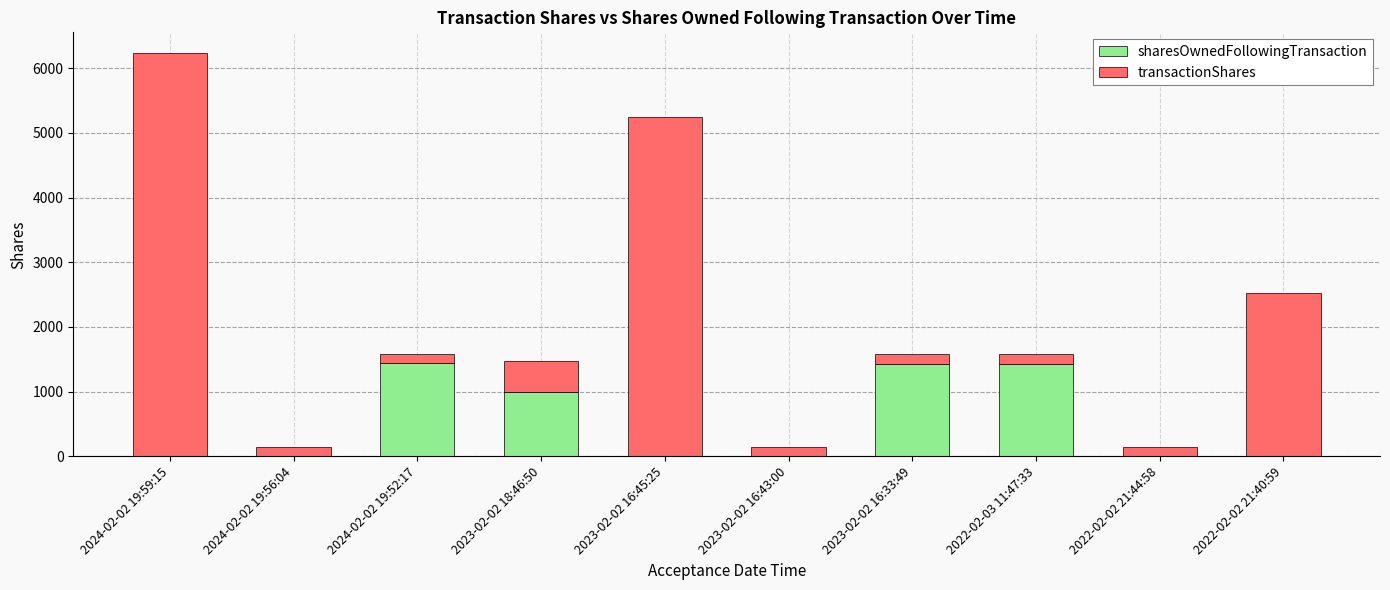

What is the maximum value for sharesOwnedFollowingTransaction?

1450